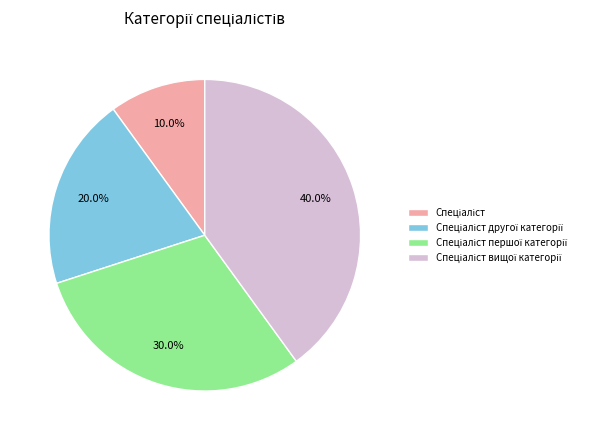

Is there a majority slice in this chart?

No